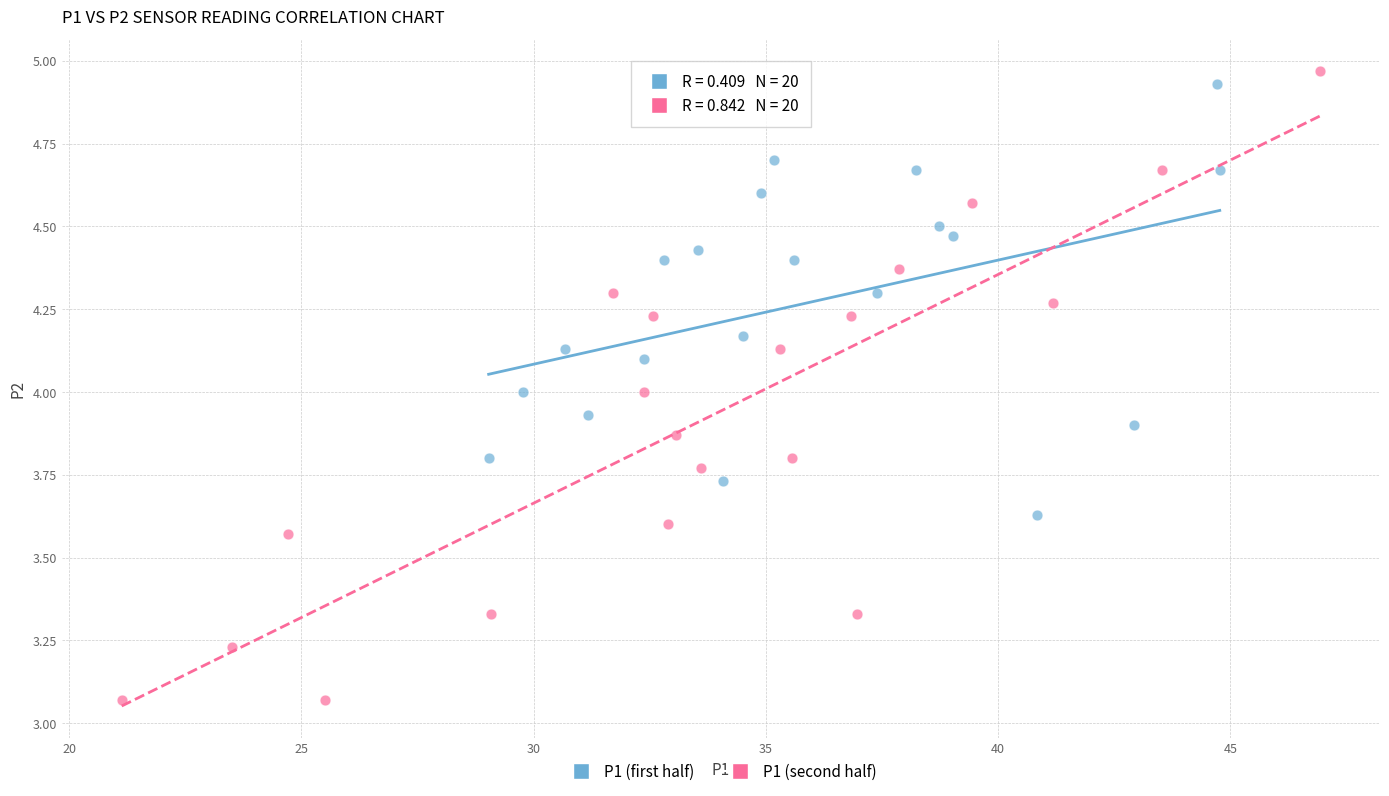

Which series contains the lowest Y value?

P1 (second half)